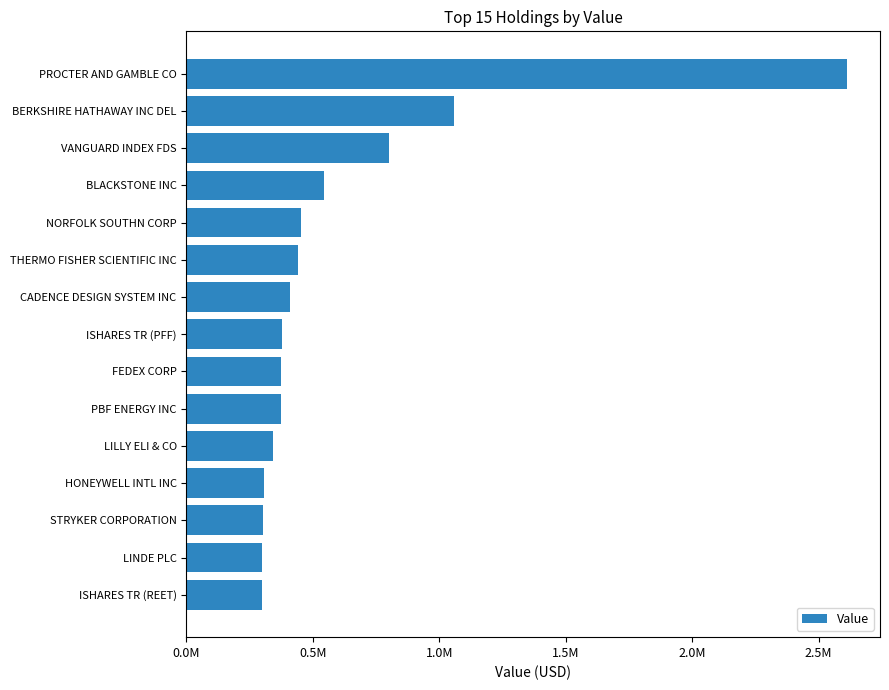

How many bars are there in total?

15